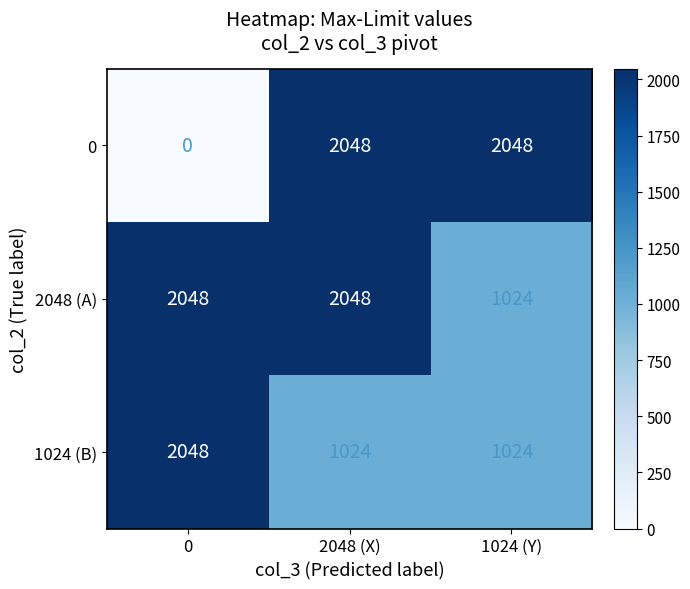

What is the difference between the highest and lowest values at 0?

2048